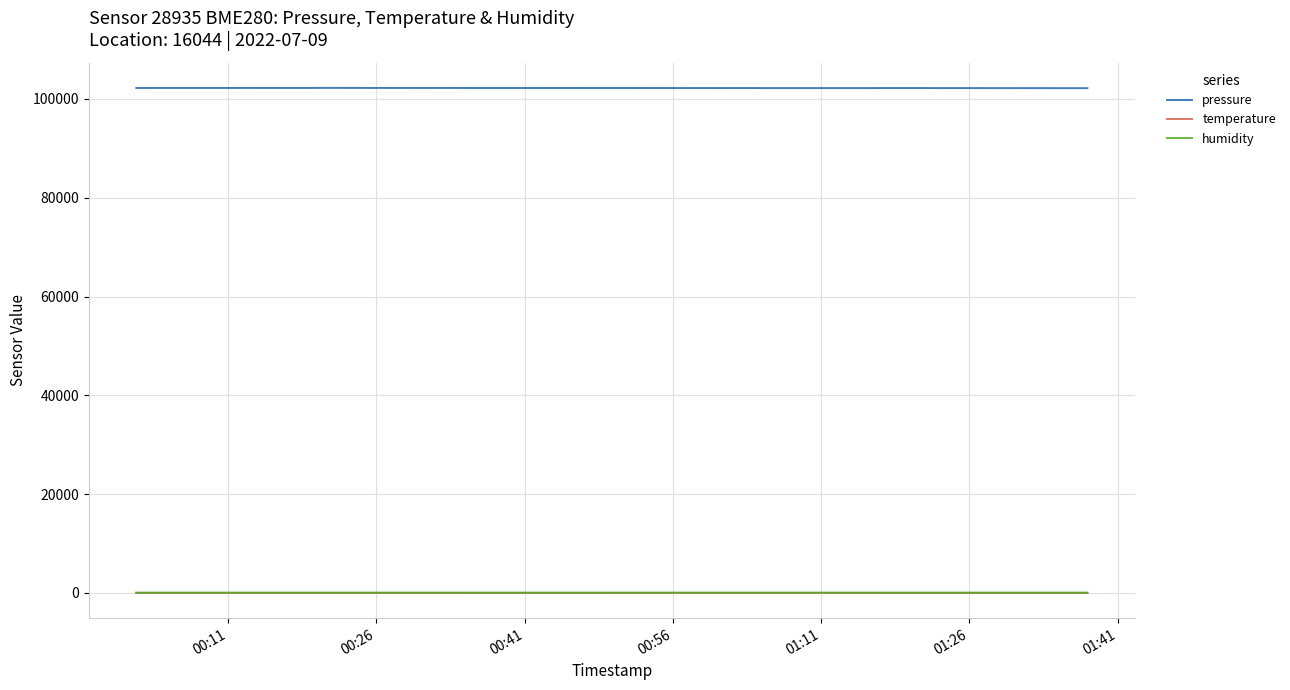

What is the difference between the second highest and minimum values in the humidity series?

1.7